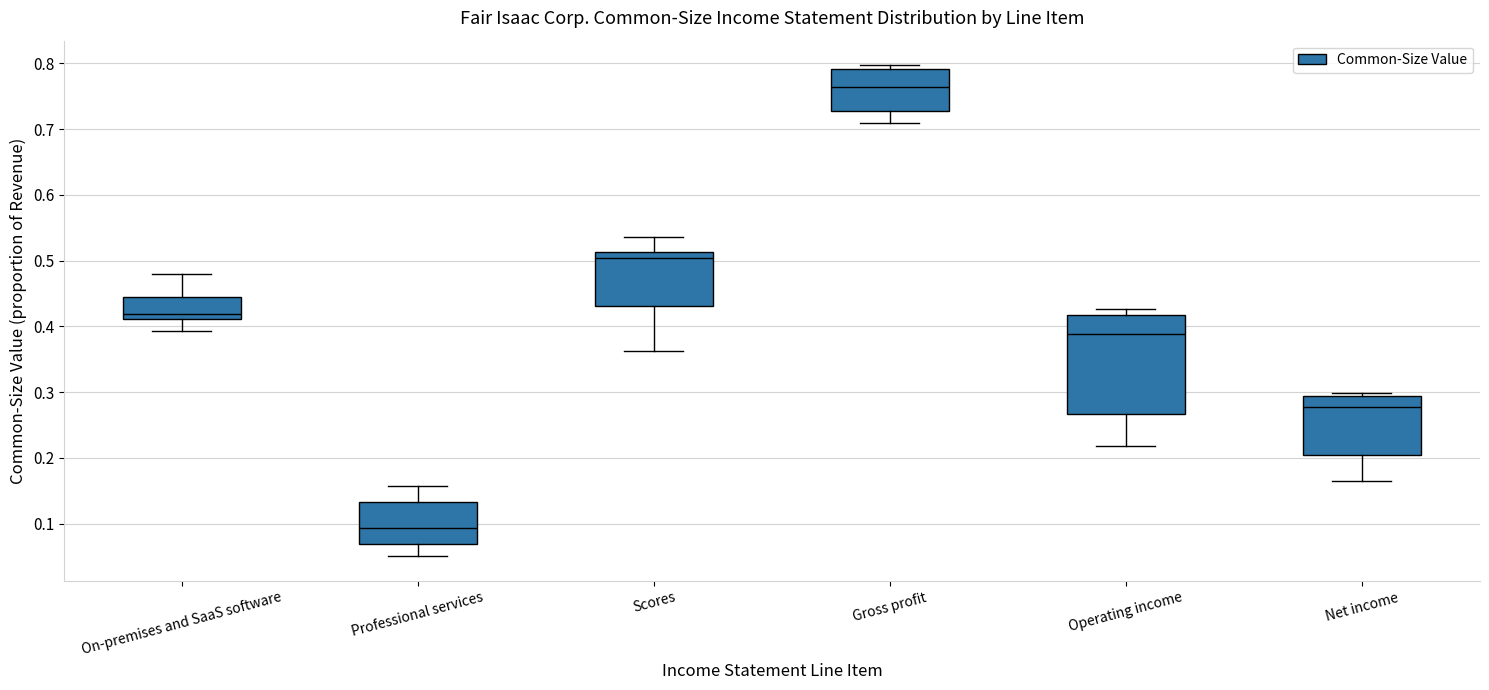

Which box has the lowest median line?

Professional services